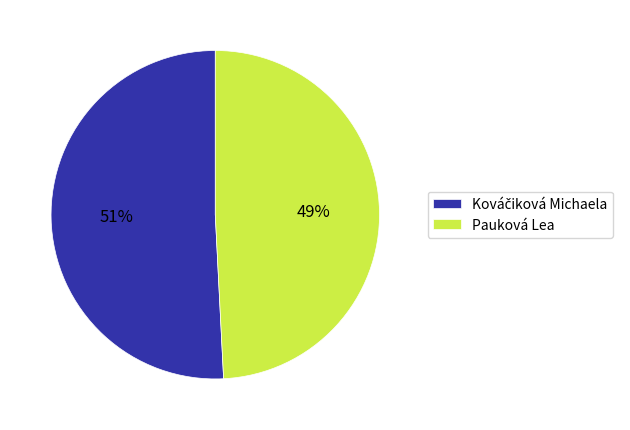

Is Pauková Lea the majority of the pie?

No